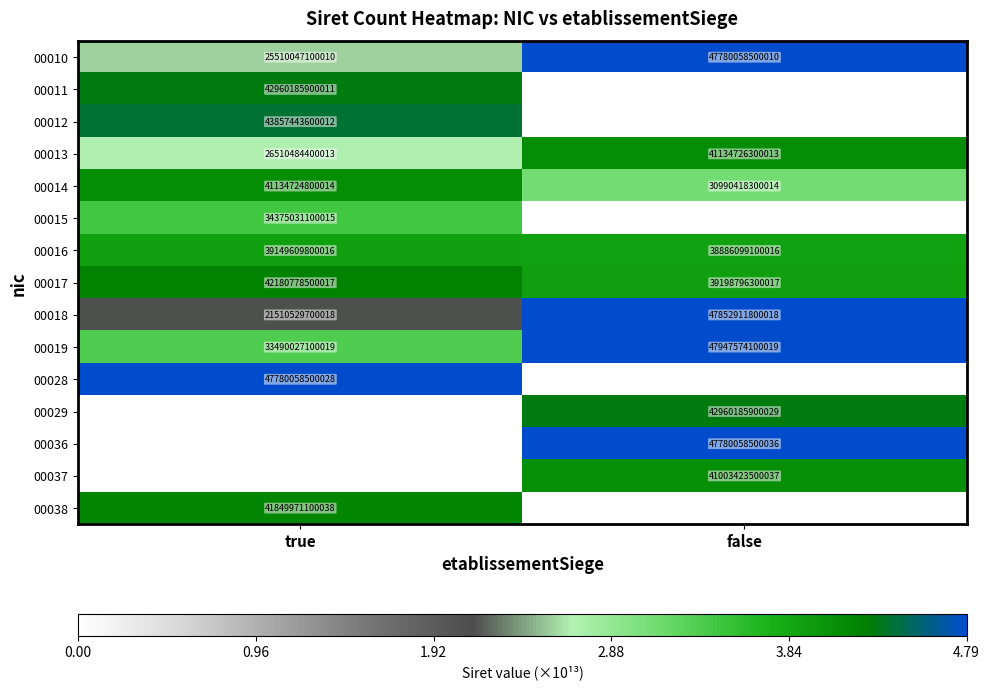

Which category has the lowest value in the 00019 series?

true